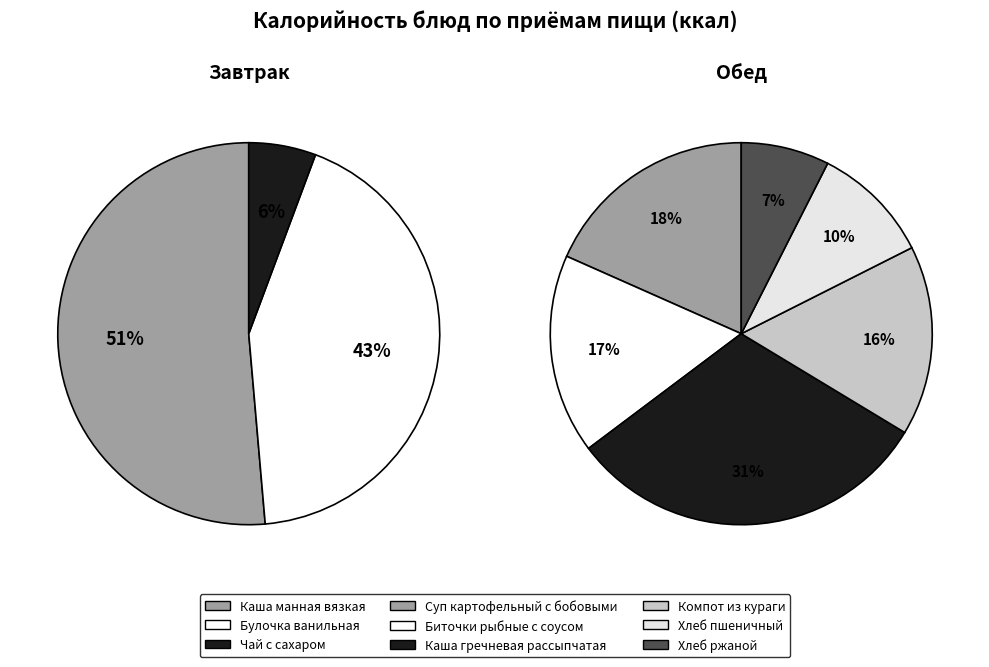

Rank the series at Чай с сахаром from highest to lowest value.

Завтрак, Обед